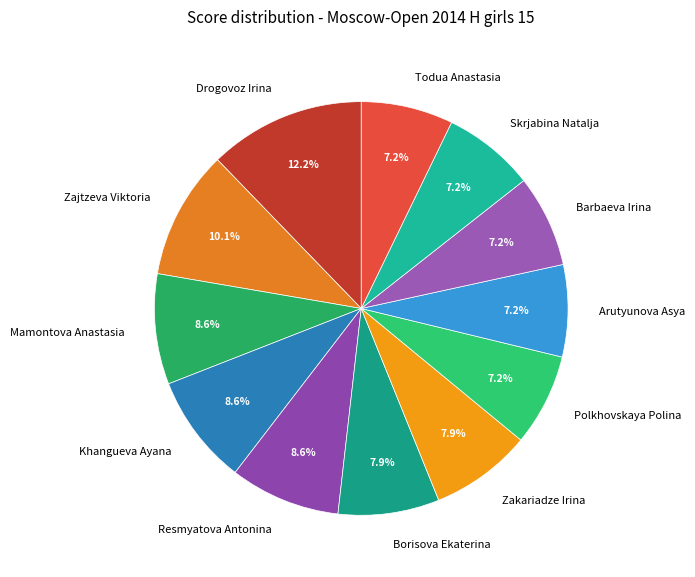

Is the sum of Polkhovskaya Polina and Skrjabina Natalja greater than half?

No